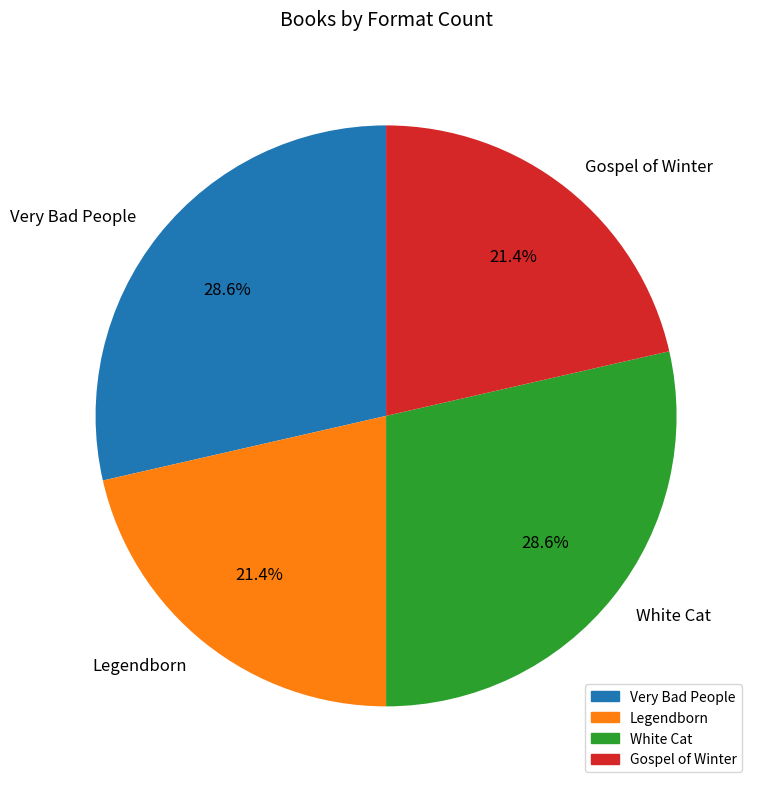

Is it true that Very Bad People is 29% of the pie?

True